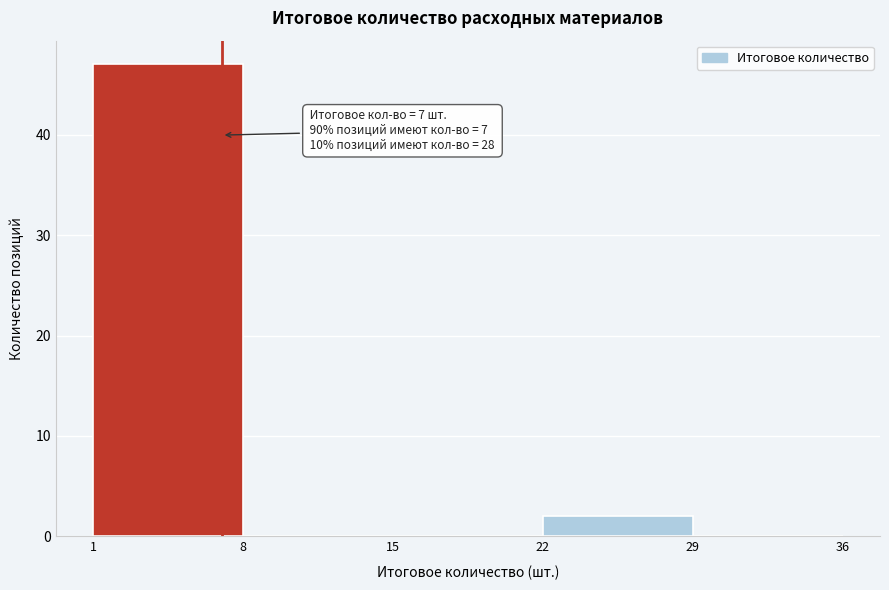

Which range on the x-axis has the tallest bar?

1 to 8